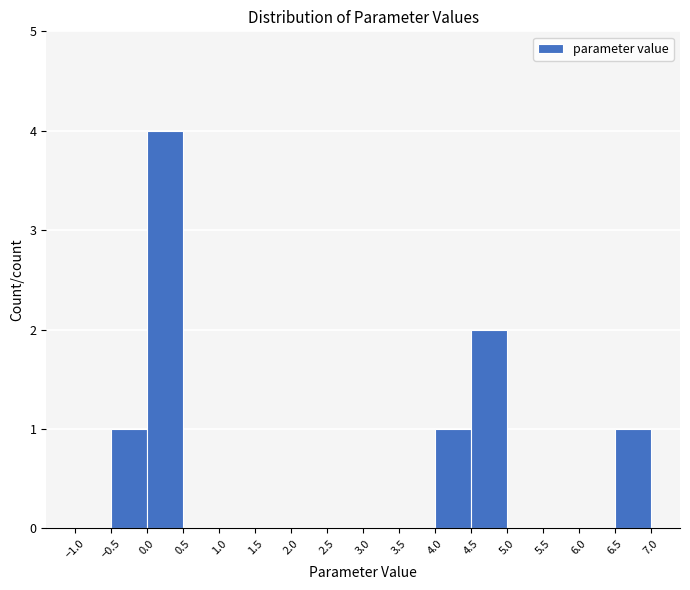

Reading left to right, list every bar in this chart as the range it spans on the x-axis followed by its height. The values are not printed on the chart, so give them approximately, as read against the axis.

-1.0 to -0.5: 0
-0.5 to 0.0: 1
0.0 to 0.5: 4
0.5 to 1.0: 0
1.0 to 1.5: 0
1.5 to 2.0: 0
2.0 to 2.5: 0
2.5 to 3.0: 0
3.0 to 3.5: 0
3.5 to 4.0: 0
4.0 to 4.5: 1
4.5 to 5.0: 2
5.0 to 5.5: 0
5.5 to 6.0: 0
6.0 to 6.5: 0
6.5 to 7.0: 1